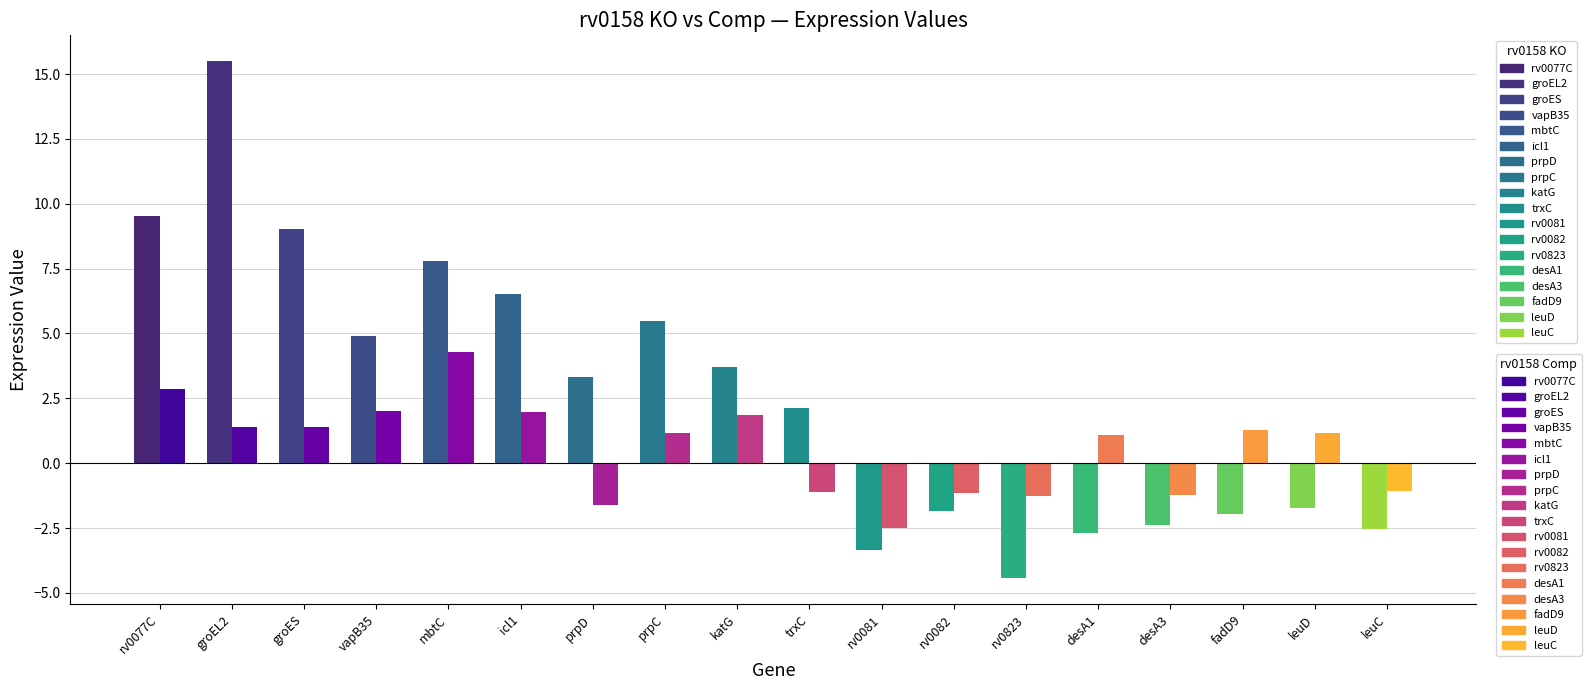

Rank the series at fadD9 from lowest to highest value.

rv0158 KO, rv0158 Comp